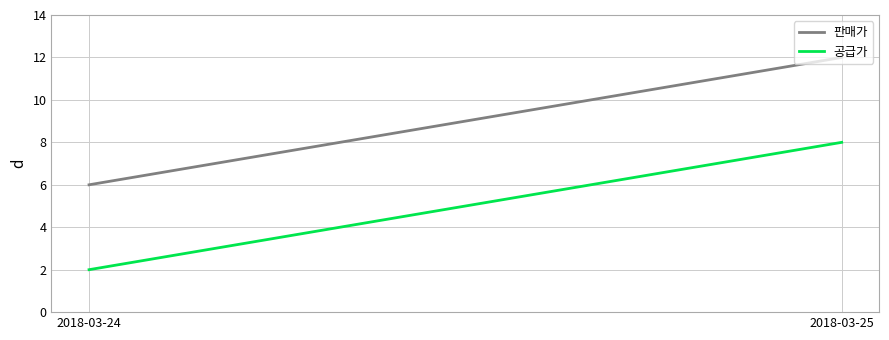

What is the total value across all series at 2018-03-25?

20